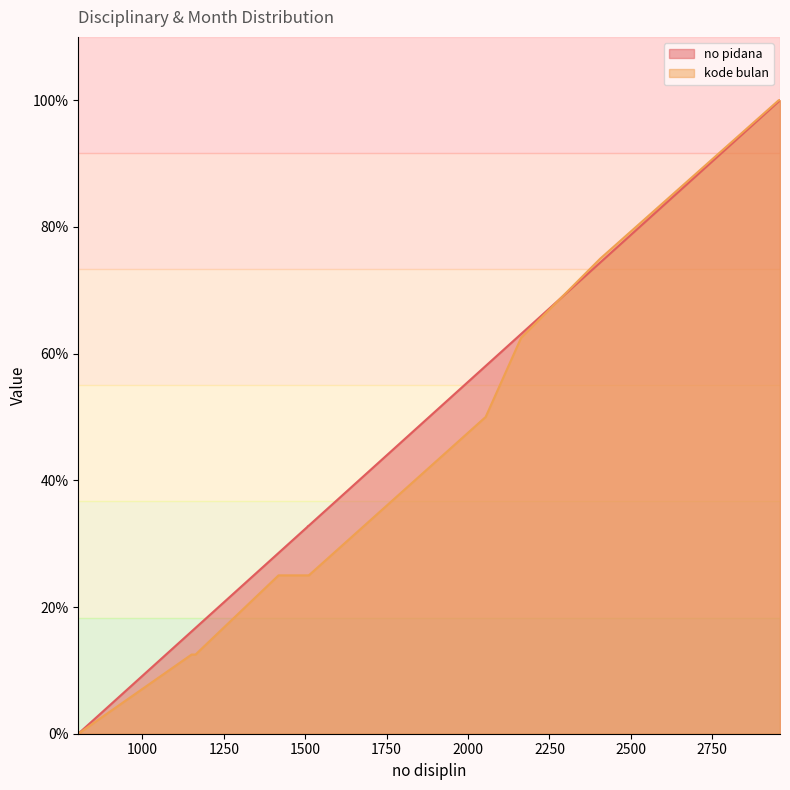

At which category does the chart reach its minimum across all series?

803